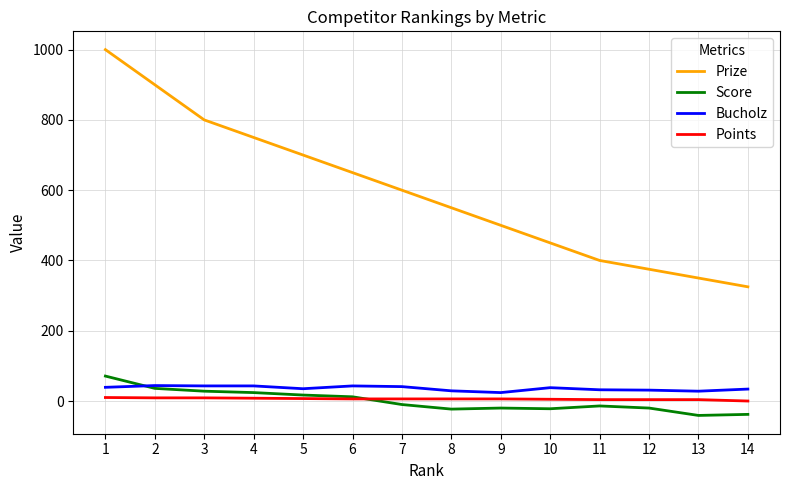

Which series has the widest spread of values?

Prize